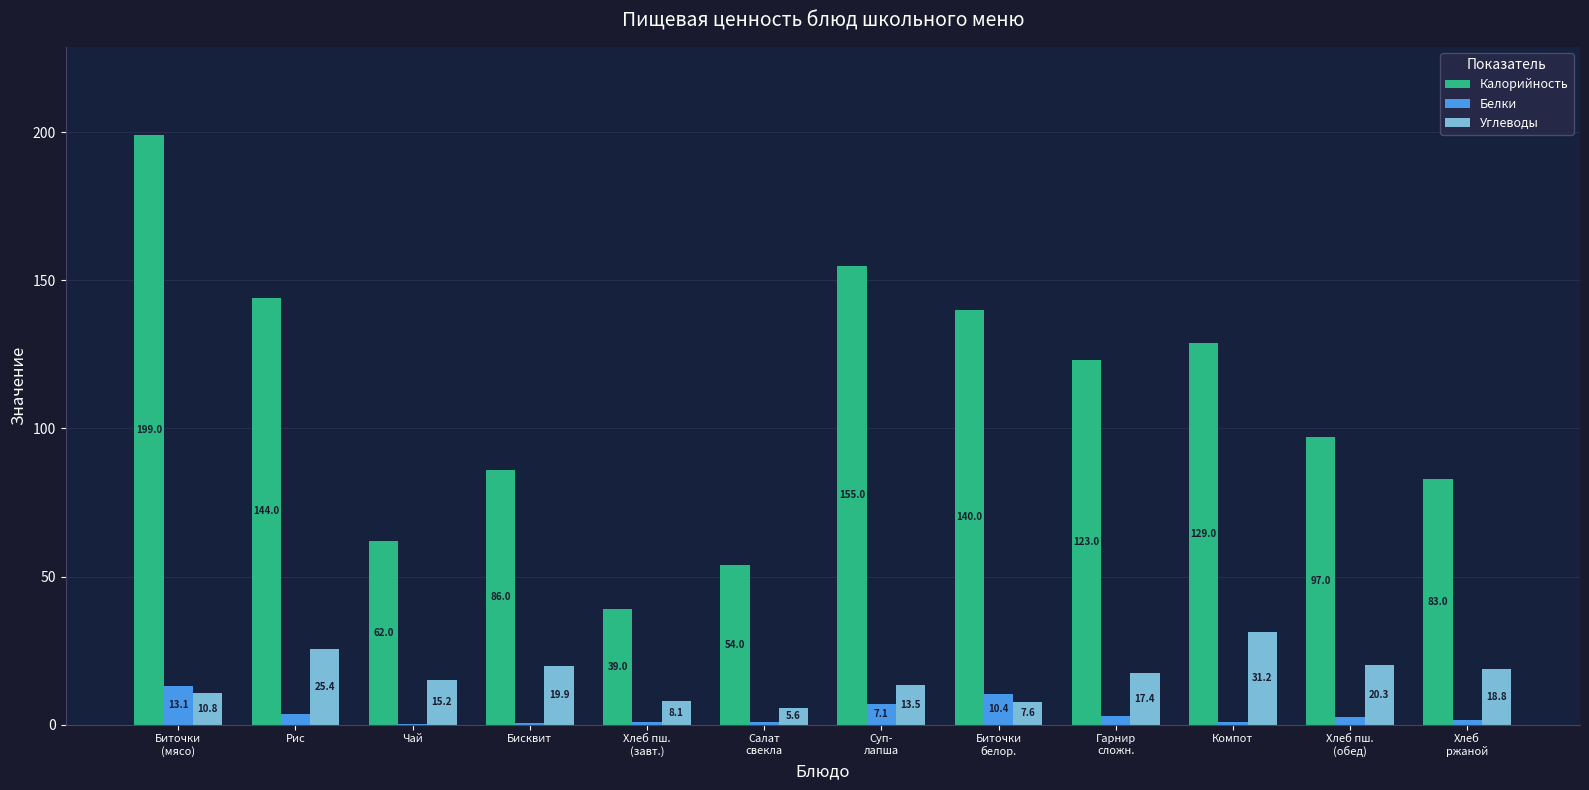

At which label is Калорийность closest to 119?

Гарнир
сложн.